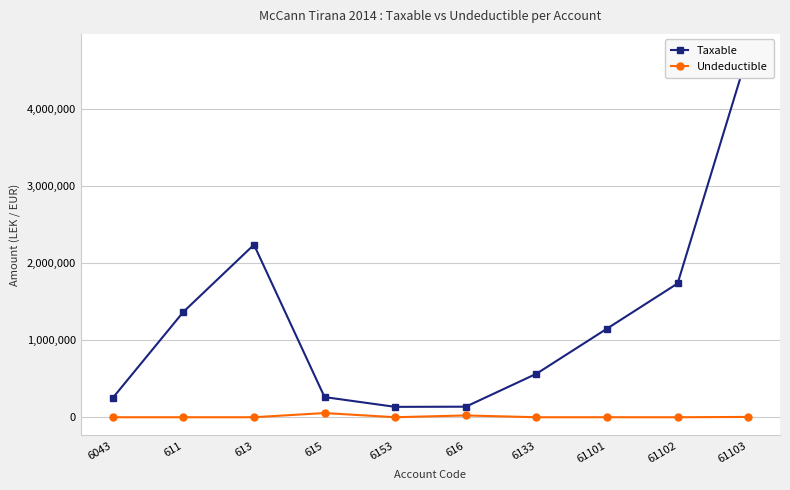

Rank the series by their average value, from lowest to highest.

Undeductible, Taxable